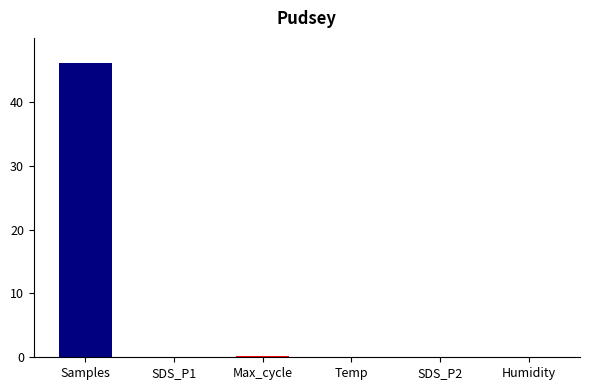

At which category does the chart reach its peak across all series?

Samples